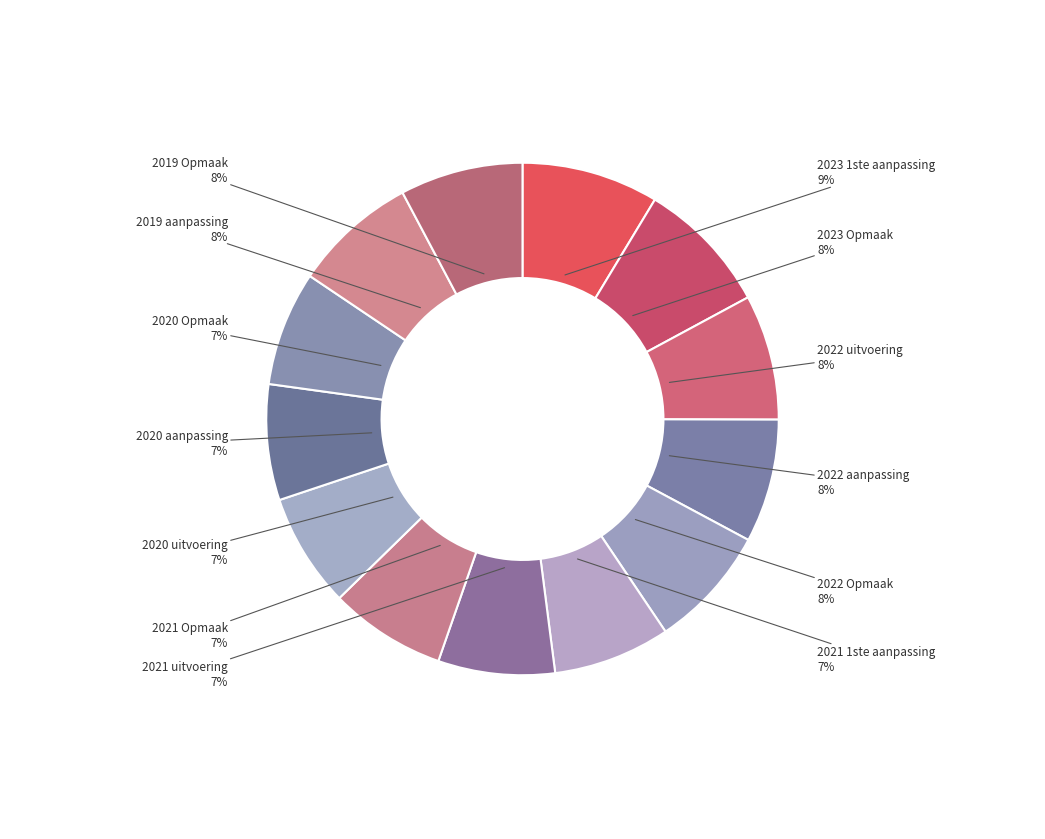

The 2022 uitvoering slice represents 8% of the pie. True or false?

True